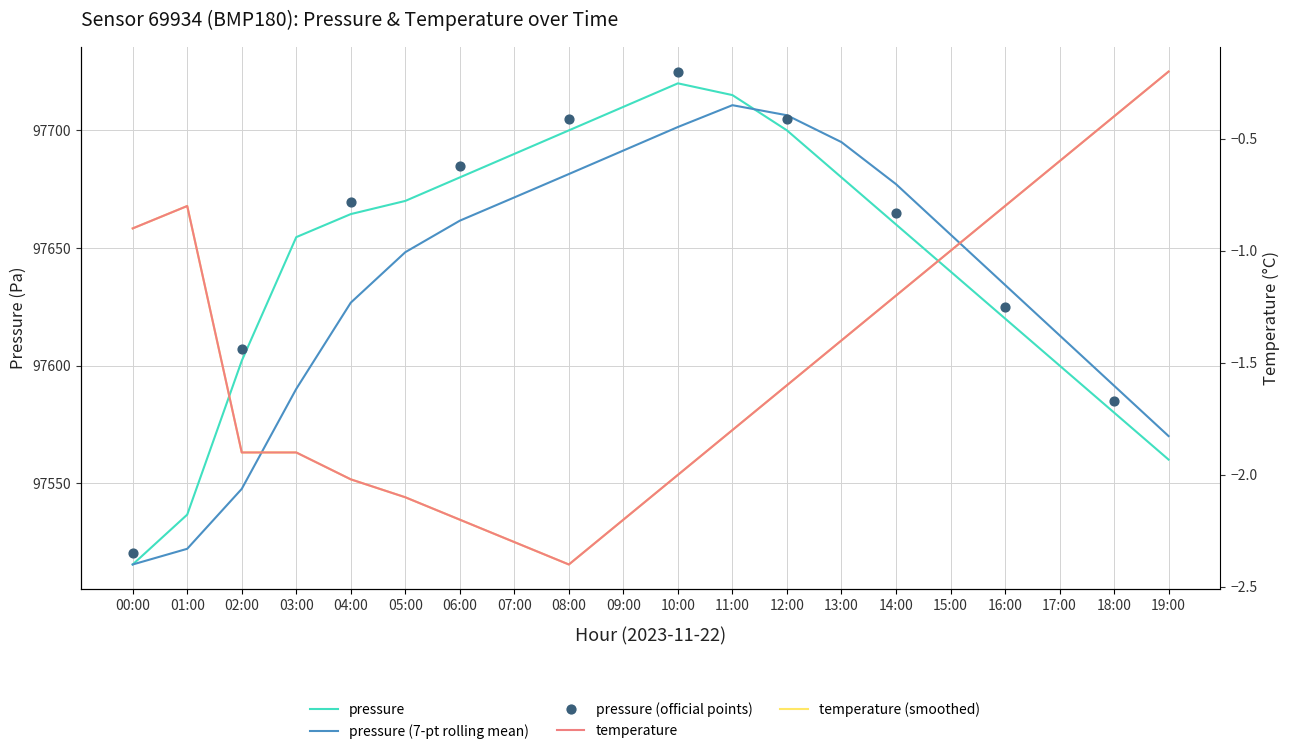

Which series has the widest spread of Y values?

pressure